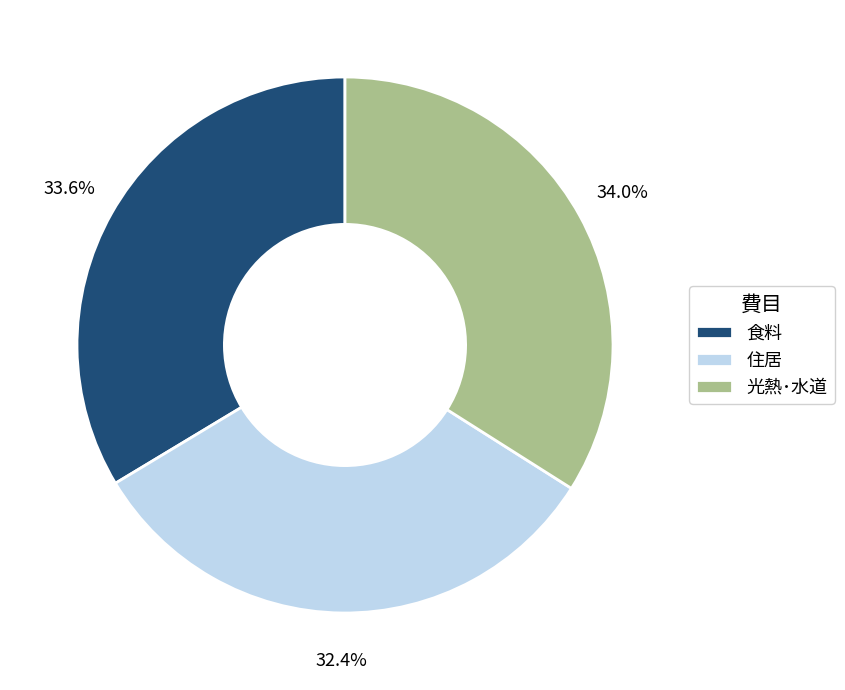

What is the ratio of the value at 光熱･水道 to the value at 住居?

1.0